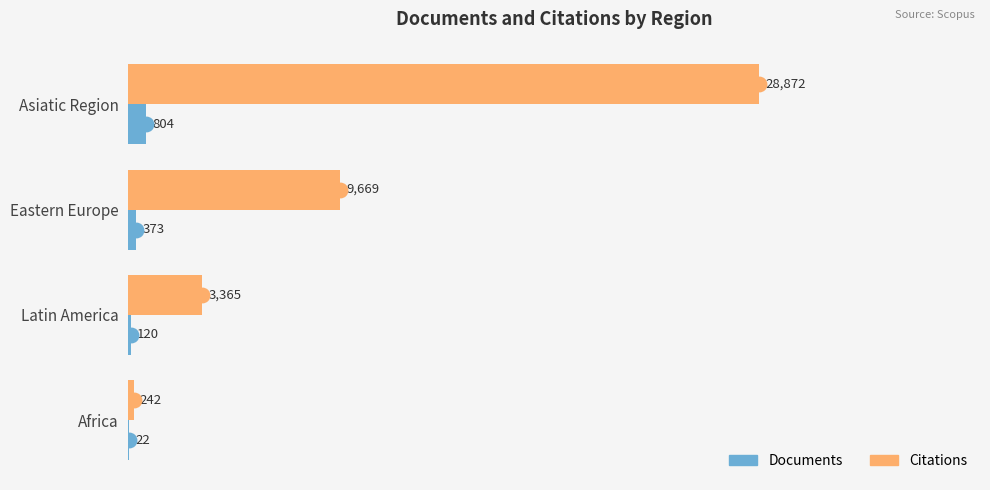

At which category is the sum across all series the highest?

Asiatic Region